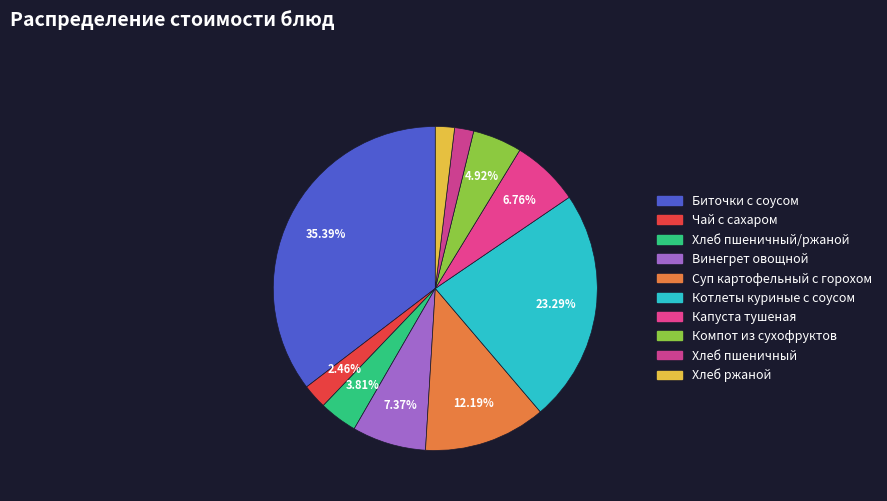

Rank the categories by value from lowest to highest.

Хлеб пшеничный, Хлеб ржаной, Чай с сахаром, Хлеб пшеничный/ржаной, Компот из сухофруктов, Капуста тушеная, Винегрет овощной, Суп картофельный с горохом, Котлеты куриные с соусом, Биточки с соусом